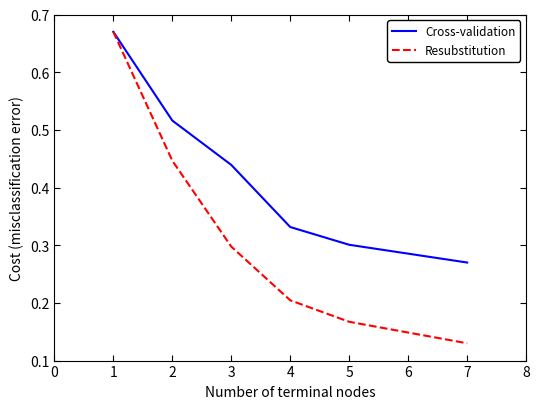

How many lines are shown in the chart?

2